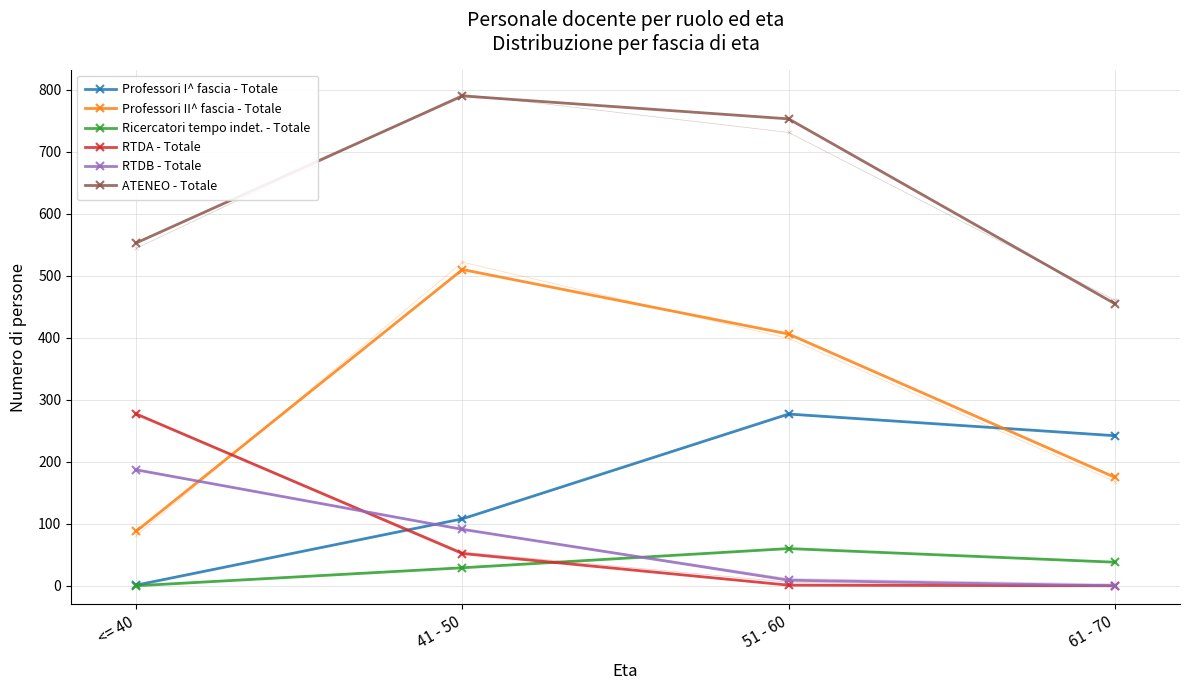

At which category is the sum across all series the highest?

41 - 50